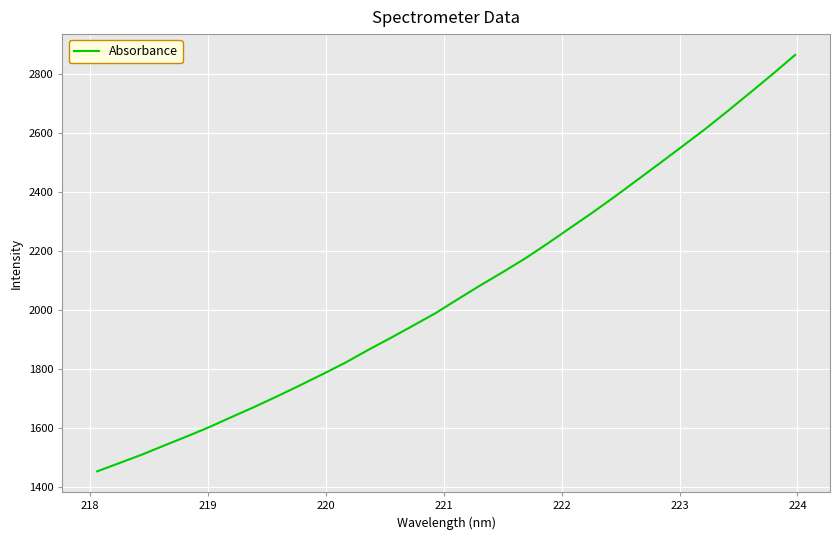

What is the average value?

2064.1